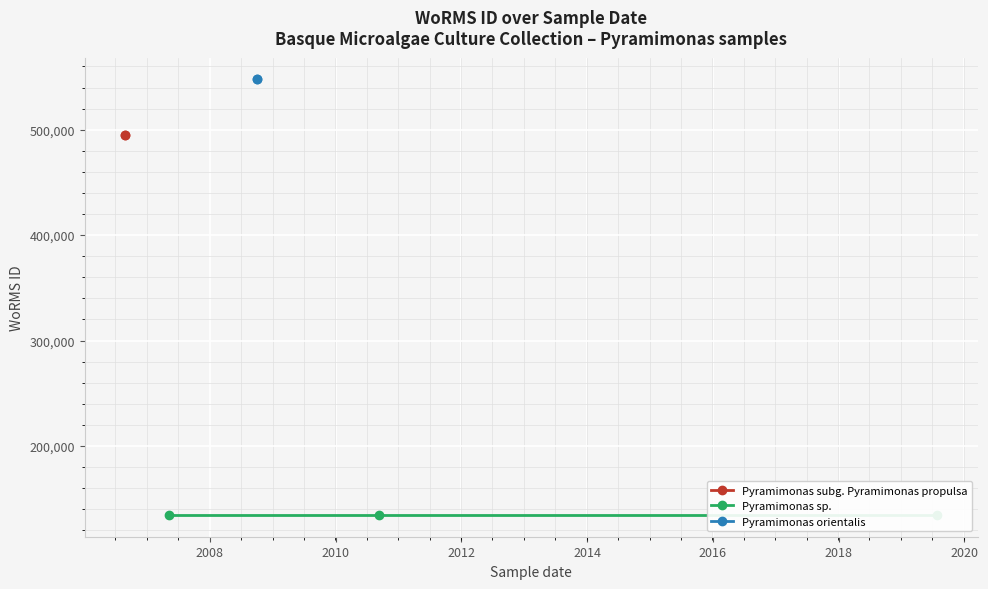

How many lines are shown in the chart?

1